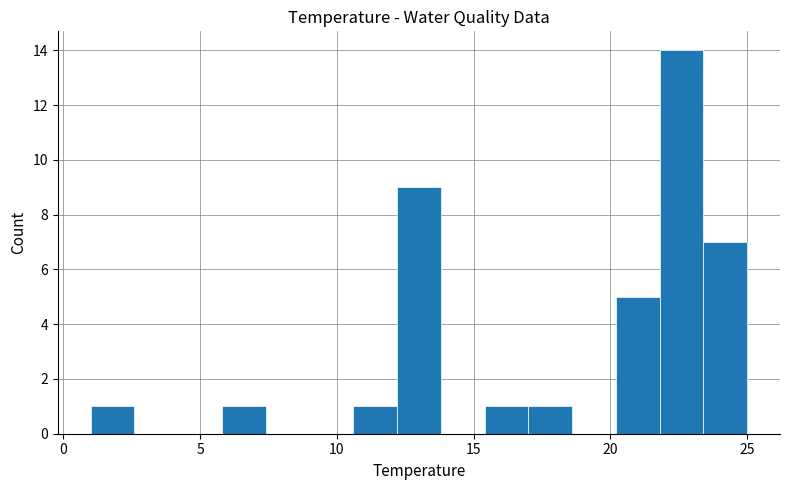

Read against the x-axis, roughly where is the centre of the tallest bar?

22.5